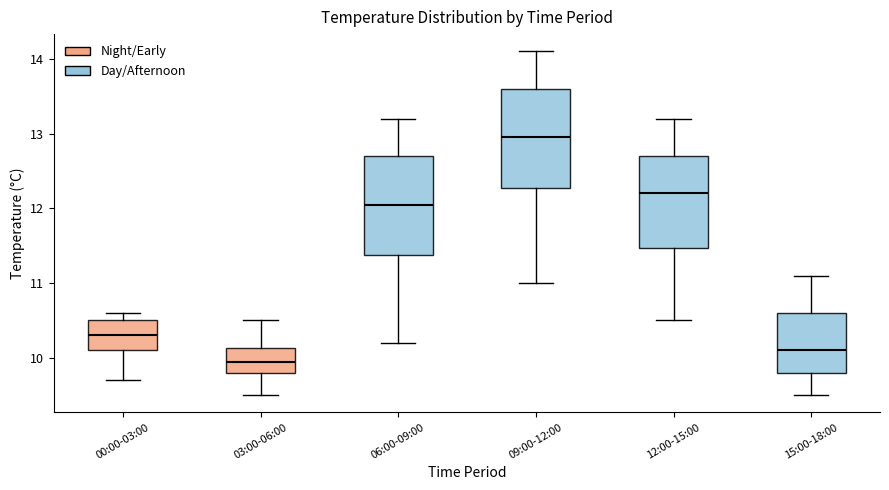

Reading left to right, transcribe this box plot: for each box, give where its median line is, the range the box spans, and where its two whiskers end, as read against the y-axis. The values are not printed on the chart, so give them approximately, as read against the axis.

00:00-03:00: median 10.3, box 10.1 to 10.5, whiskers 9.7 to 10.6
03:00-06:00: median 10.0, box 9.8 to 10.1, whiskers 9.5 to 10.5
06:00-09:00: median 12.1, box 11.4 to 12.7, whiskers 10.2 to 13.2
09:00-12:00: median 13.0, box 12.3 to 13.6, whiskers 11.0 to 14.1
12:00-15:00: median 12.2, box 11.5 to 12.7, whiskers 10.5 to 13.2
15:00-18:00: median 10.1, box 9.8 to 10.6, whiskers 9.5 to 11.1